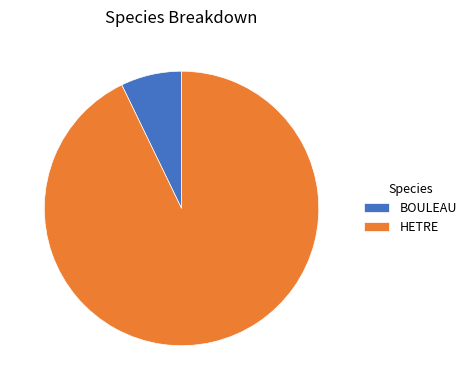

Which slice is the largest?

HETRE